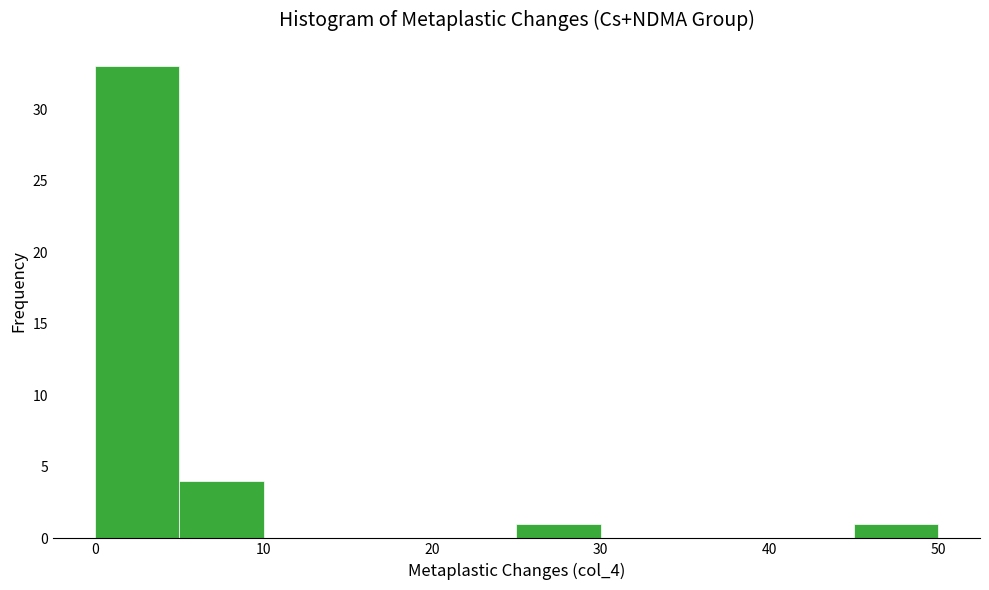

Reading left to right, list every bar in this chart as the range it spans on the x-axis followed by its height. The values are not printed on the chart, so give them approximately, as read against the axis.

0 to 5: 33
5 to 10: 4
10 to 15: 0
15 to 20: 0
20 to 25: 0
25 to 30: 1
30 to 35: 0
35 to 40: 0
40 to 45: 0
45 to 50: 1